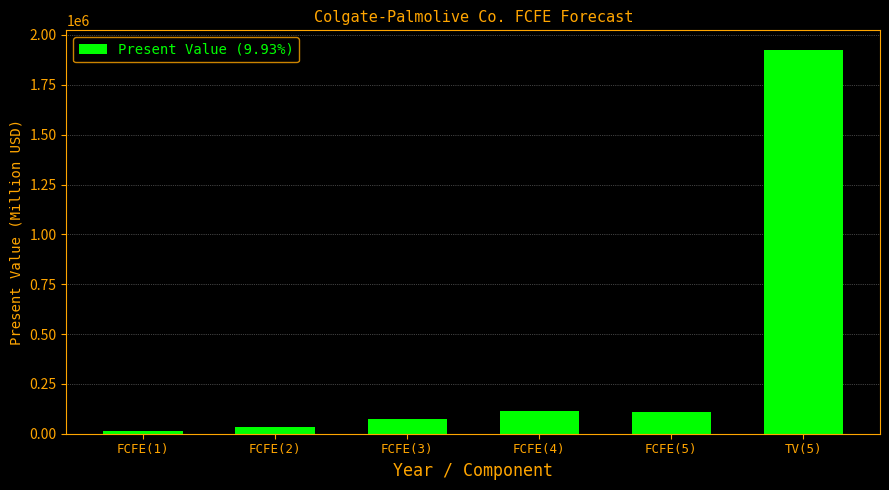

How many categories are shown in the chart?

6